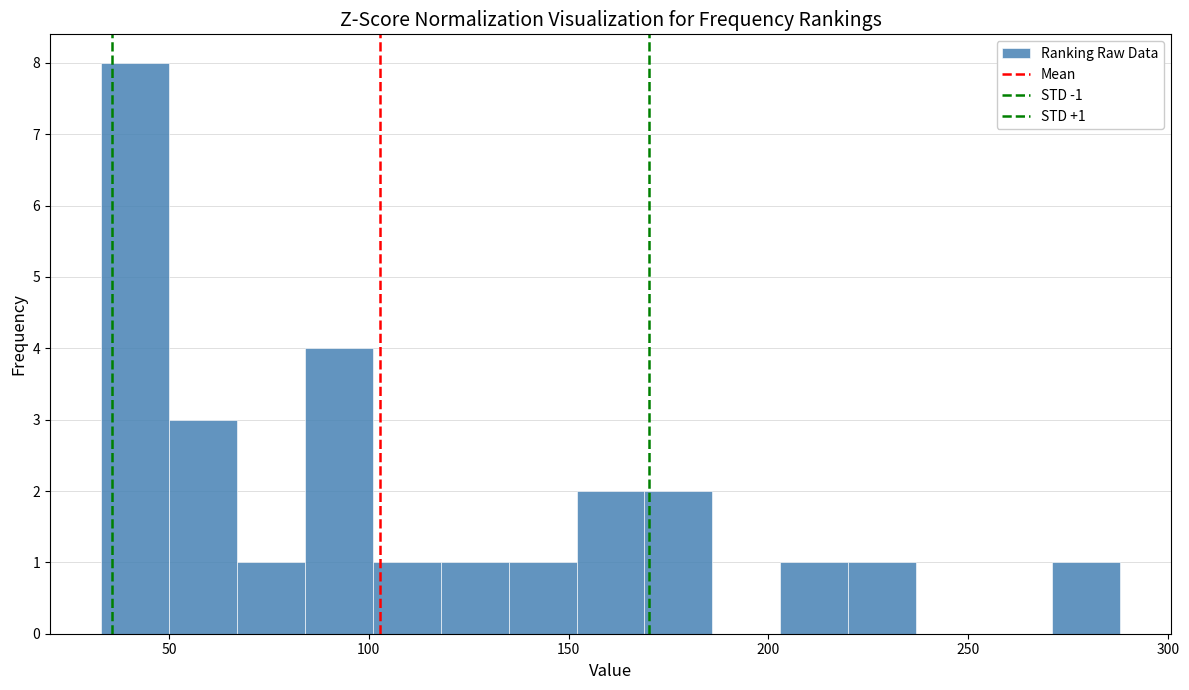

Around what value on the x-axis is the tallest bar? Give the approximate position of its centre, as read against the axis.

40